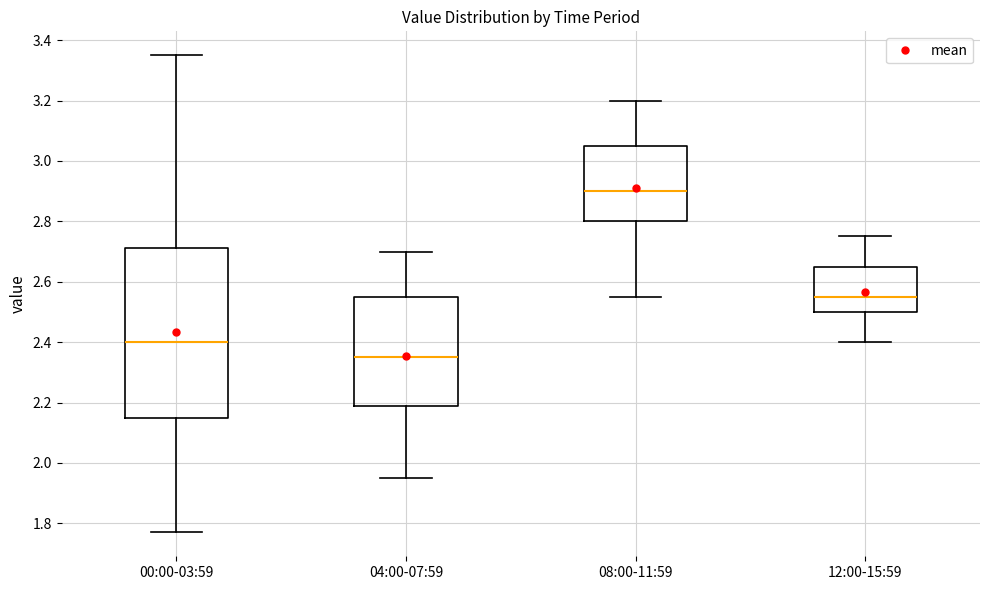

Comparing the boxes themselves (not the whiskers), which one is the tallest?

00:00-03:59